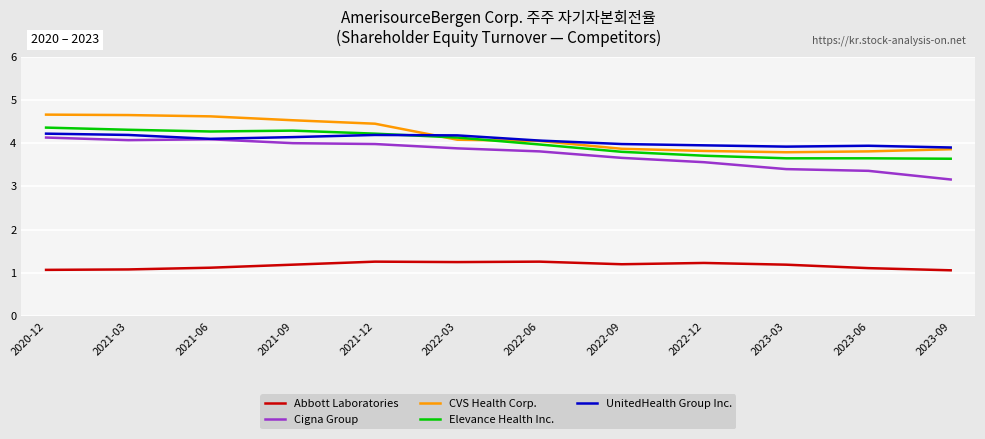

True or false: Cigna Group and Elevance Health Inc. cross at least once.

False